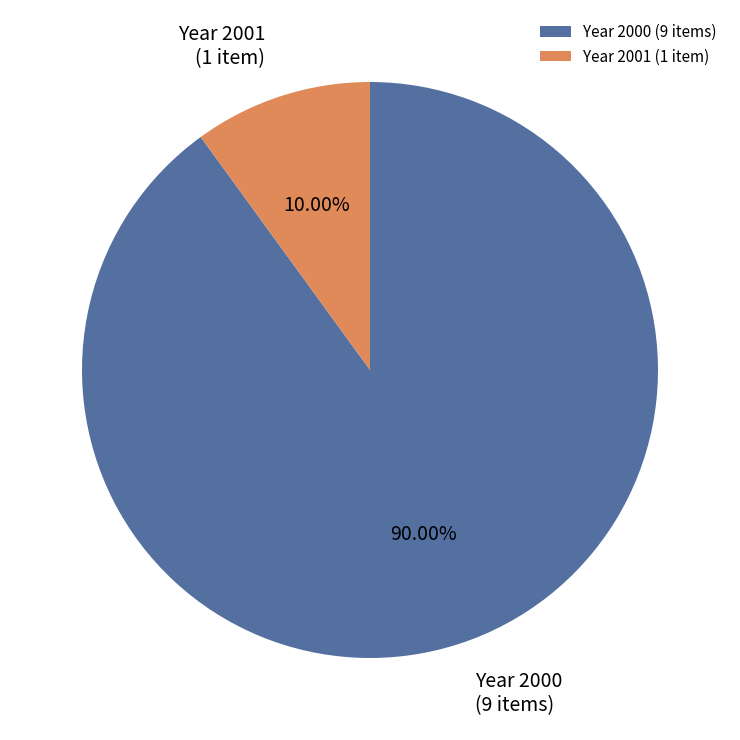

Is there a majority slice in this chart?

Yes